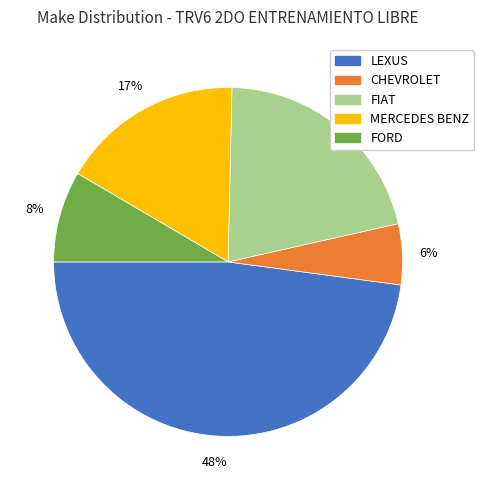

Is there any slice that represents more than half of the pie?

No